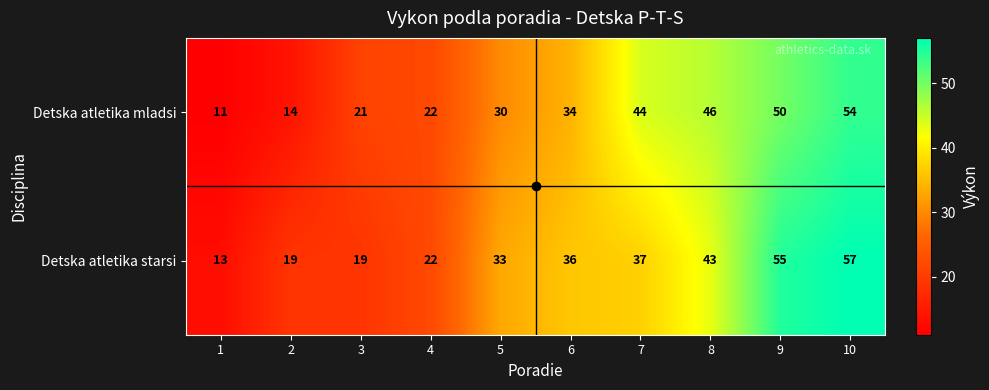

Is it true that Detska atletika starsi equals 57 at 10?

True